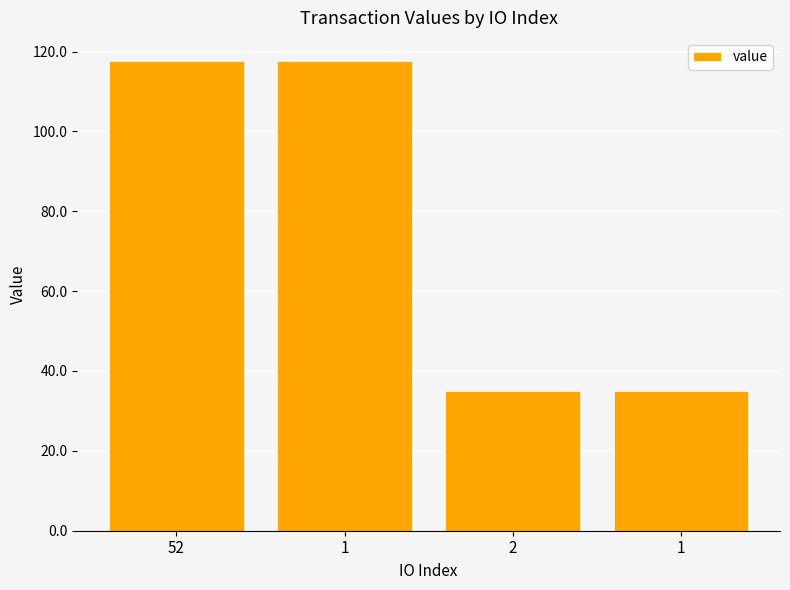

What is the label of the 3rd bar from the right?

1